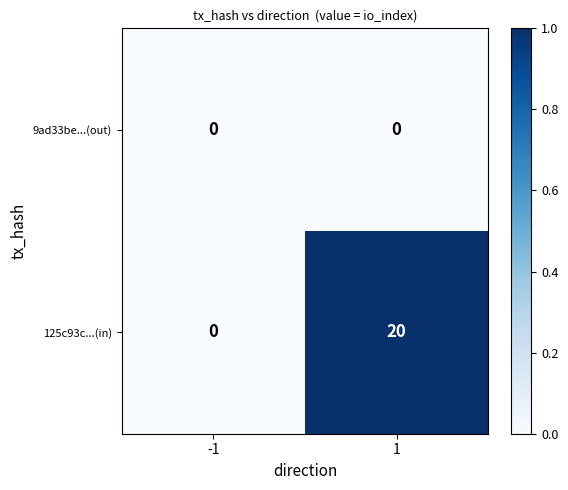

The 125c93c...(in) series shows 20 at 1. True or false?

True